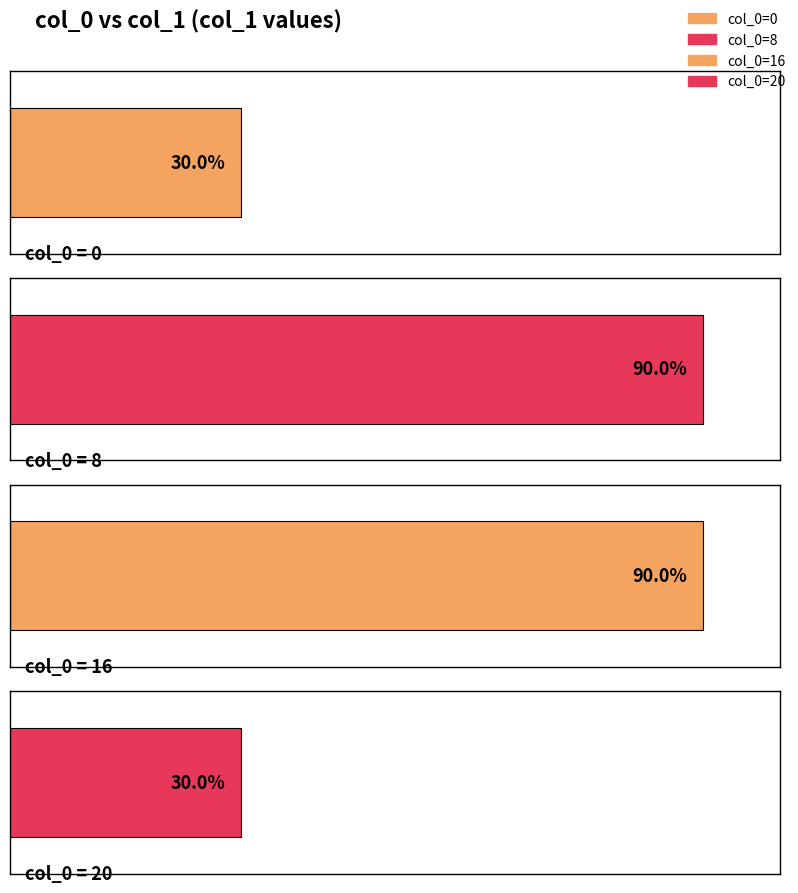

Is it true that the value at 16 is 0.9?

True